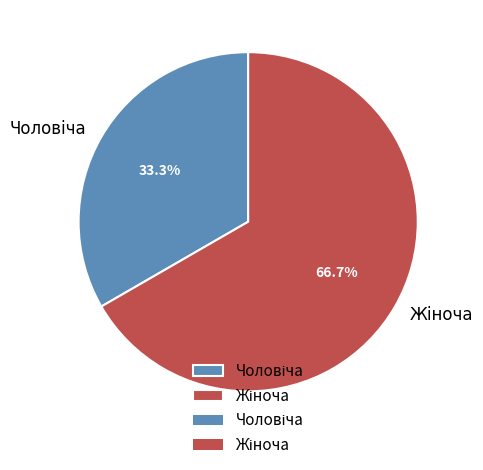

Does any single category account for the majority?

Yes